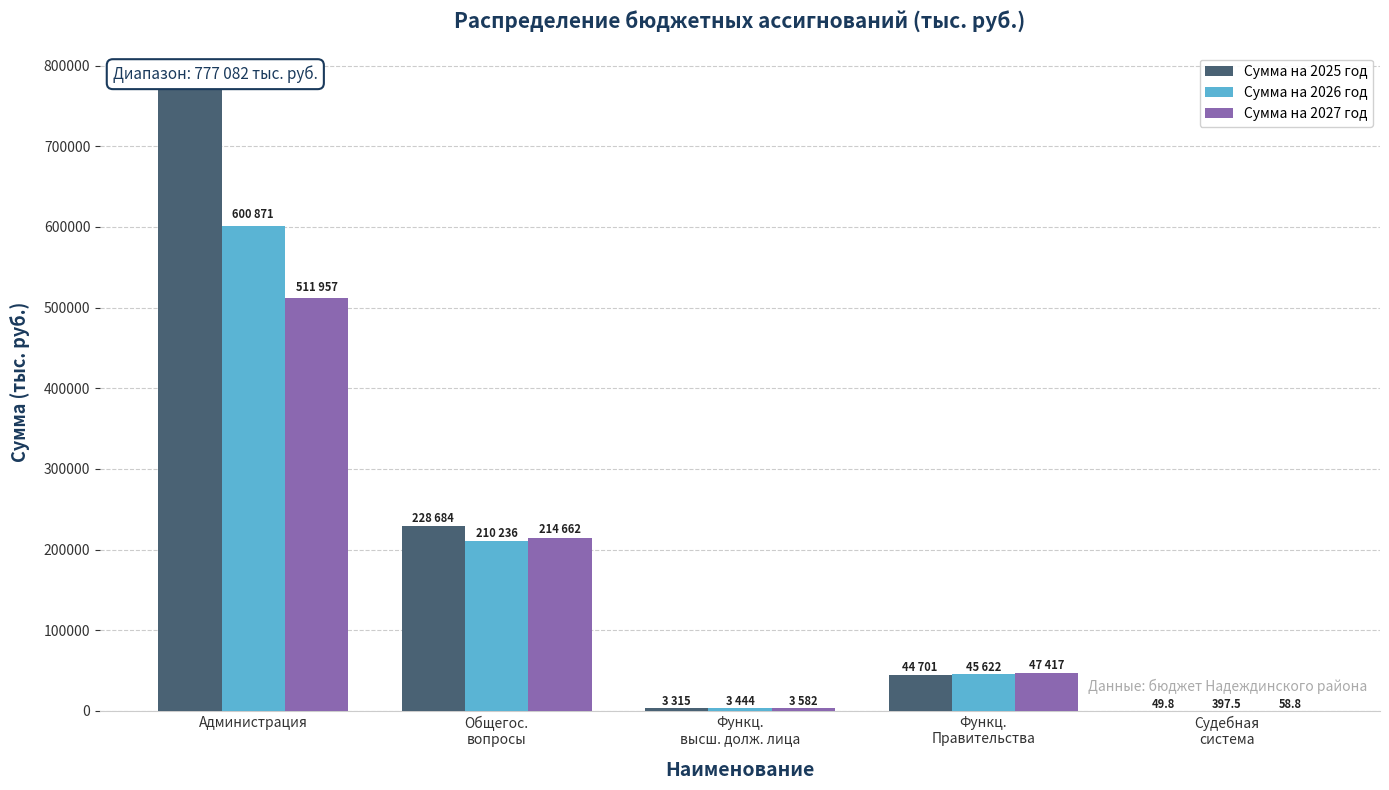

Which series has the largest total across all categories?

Сумма на 2025 год